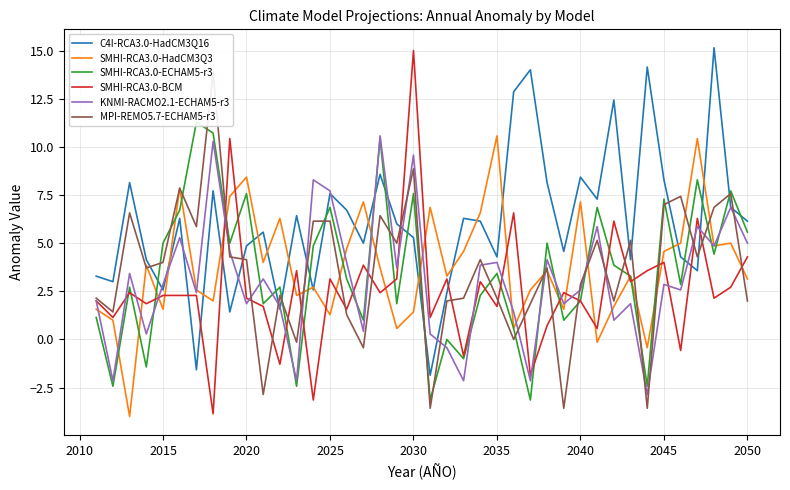

How many values in the C4I-RCA3.0-HadCM3Q16 series are below 6?

19